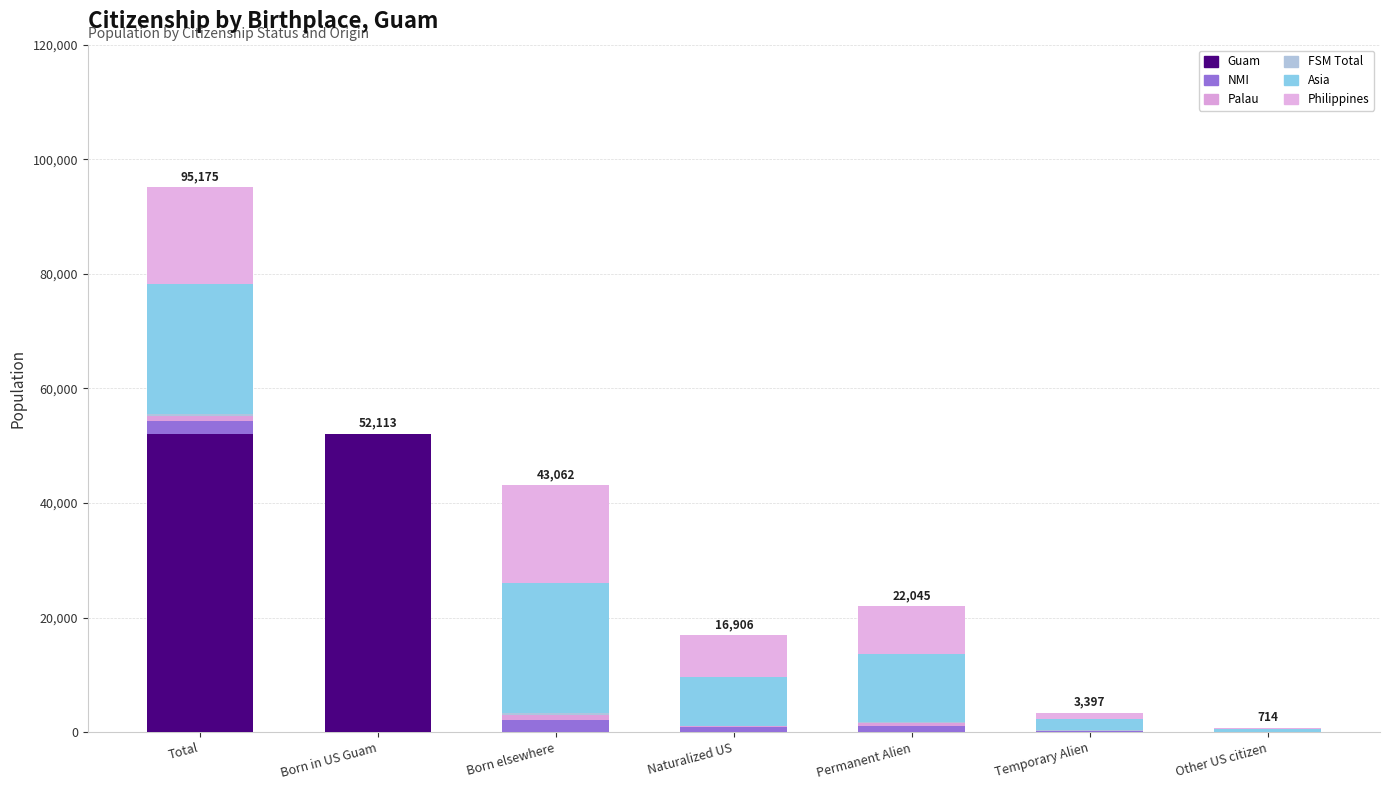

Rank the series at Temporary Alien from highest to lowest value.

Asia, Philippines, NMI, Palau, FSM Total, Guam